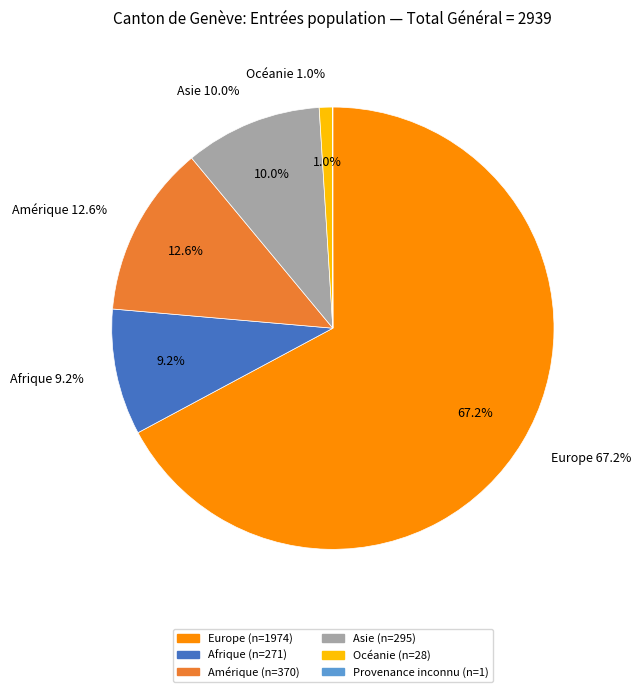

To the nearest percent, what is the difference between the largest and smallest slice percentages?

67%